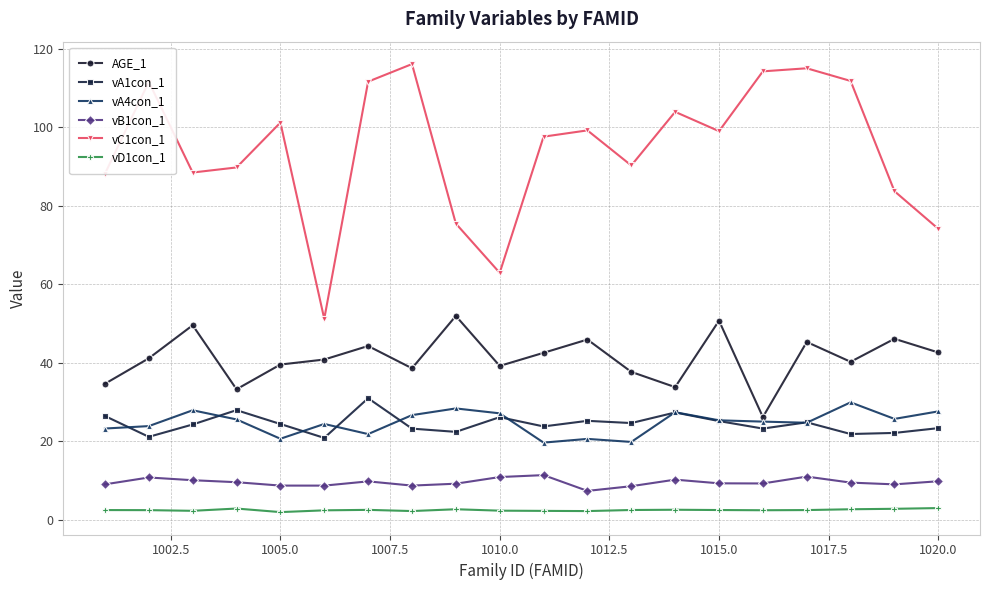

True or false: vA1con_1 has more than 0 interior local peaks.

True